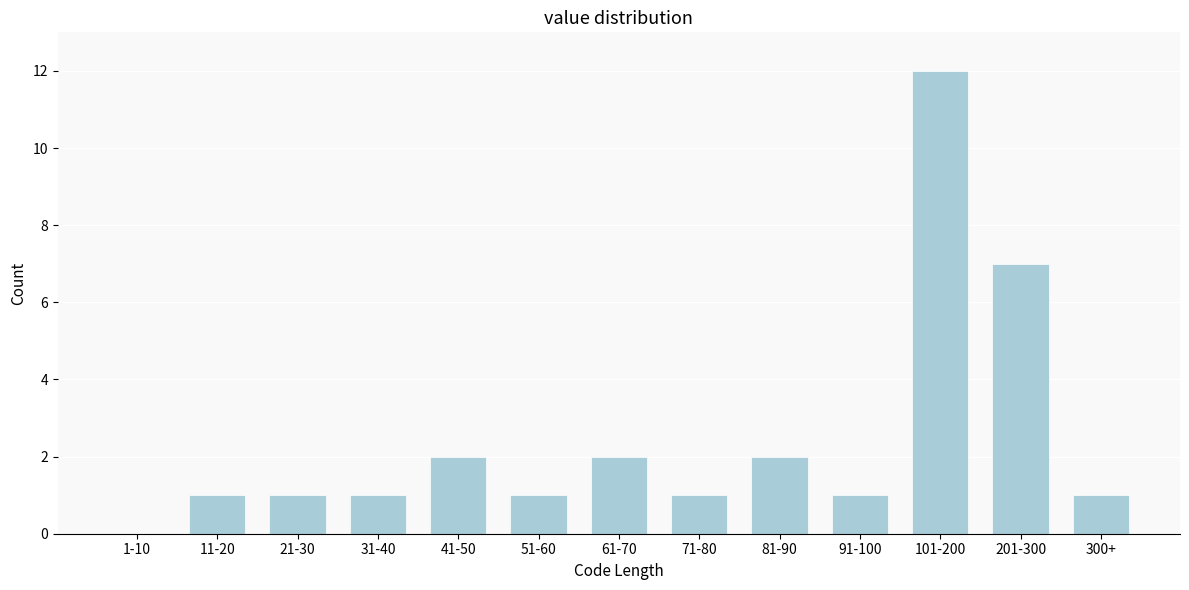

What is the sum of all values?

32